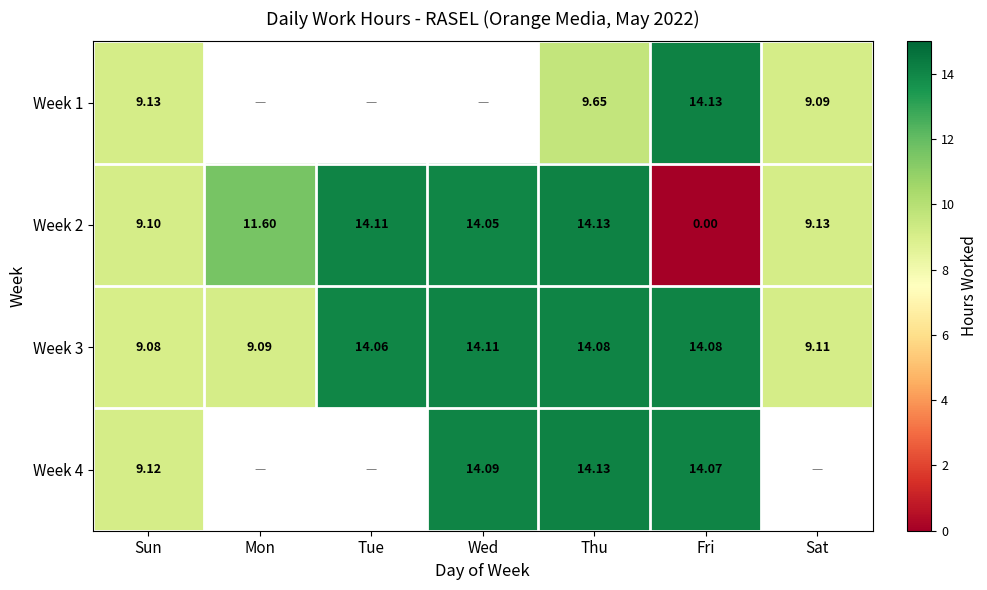

At which label is Week 3 closest to 11?

Sat